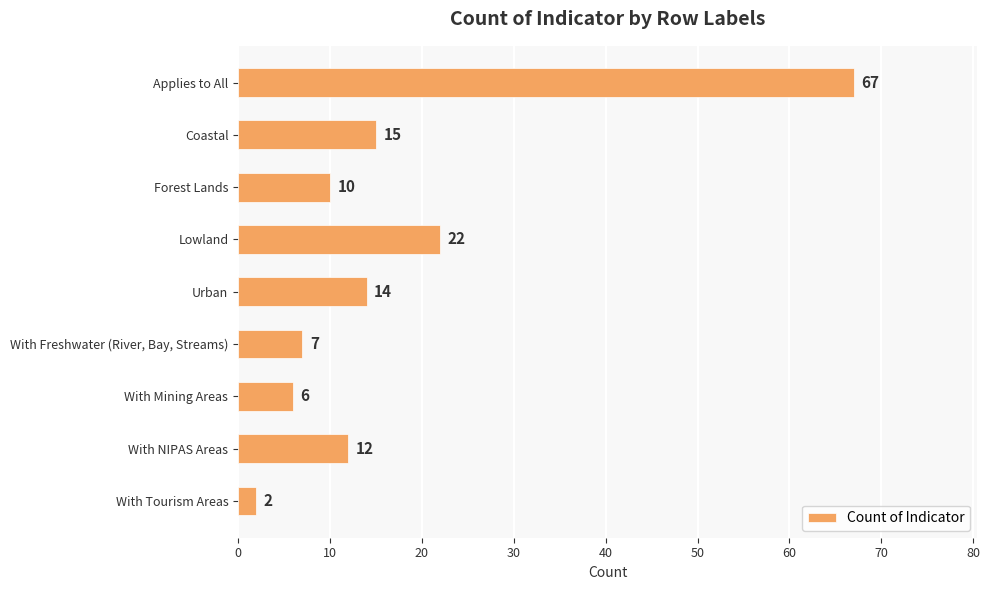

Reading top to bottom, what are all the values shown in this chart?

Applies to All=67	Coastal=15	Forest Lands=10	Lowland=22	Urban=14	With Freshwater (River, Bay, Streams)=7	With Mining Areas=6	With NIPAS Areas=12	With Tourism Areas=2